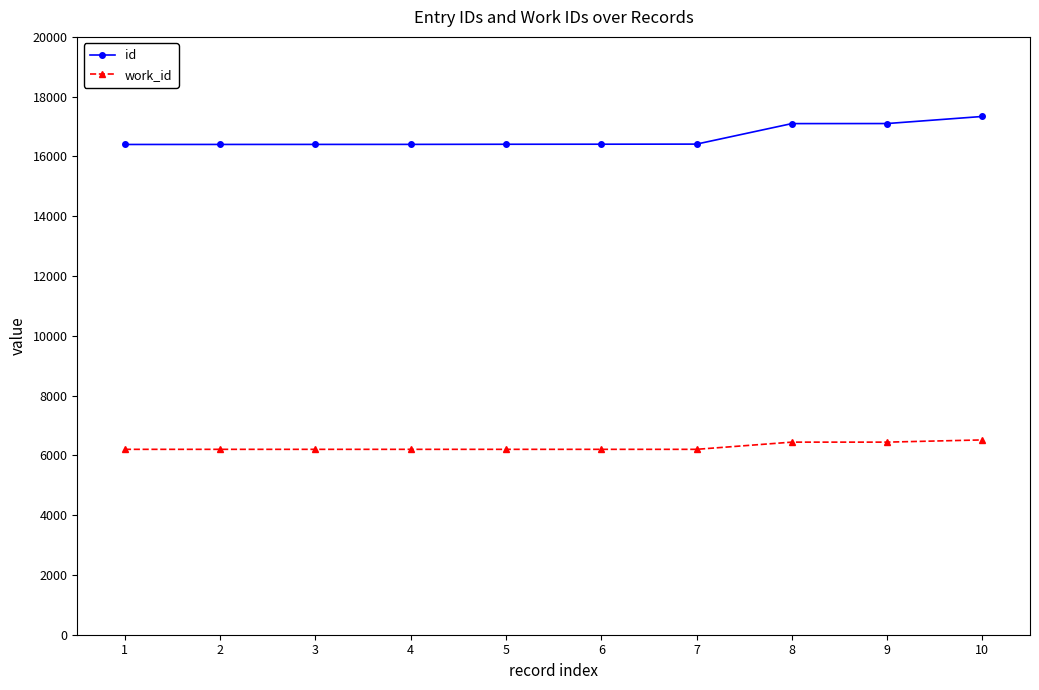

The id series shows 22596 at 5. True or false?

False